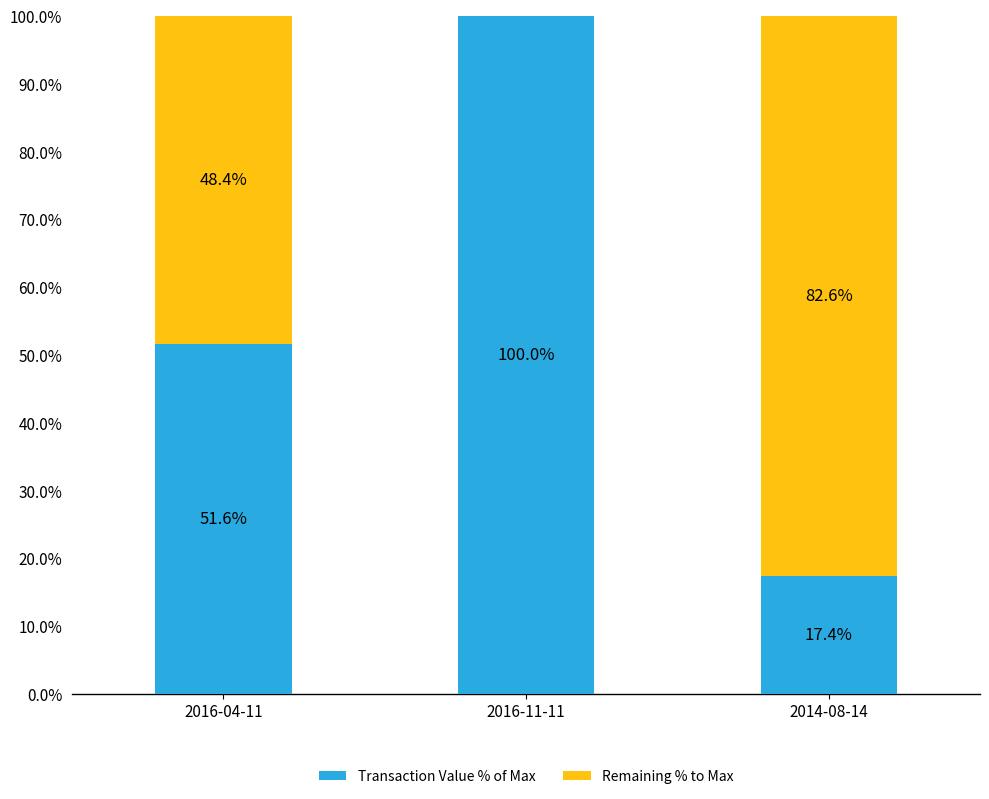

Are the bars grouped side by side (vs. stacked)?

No